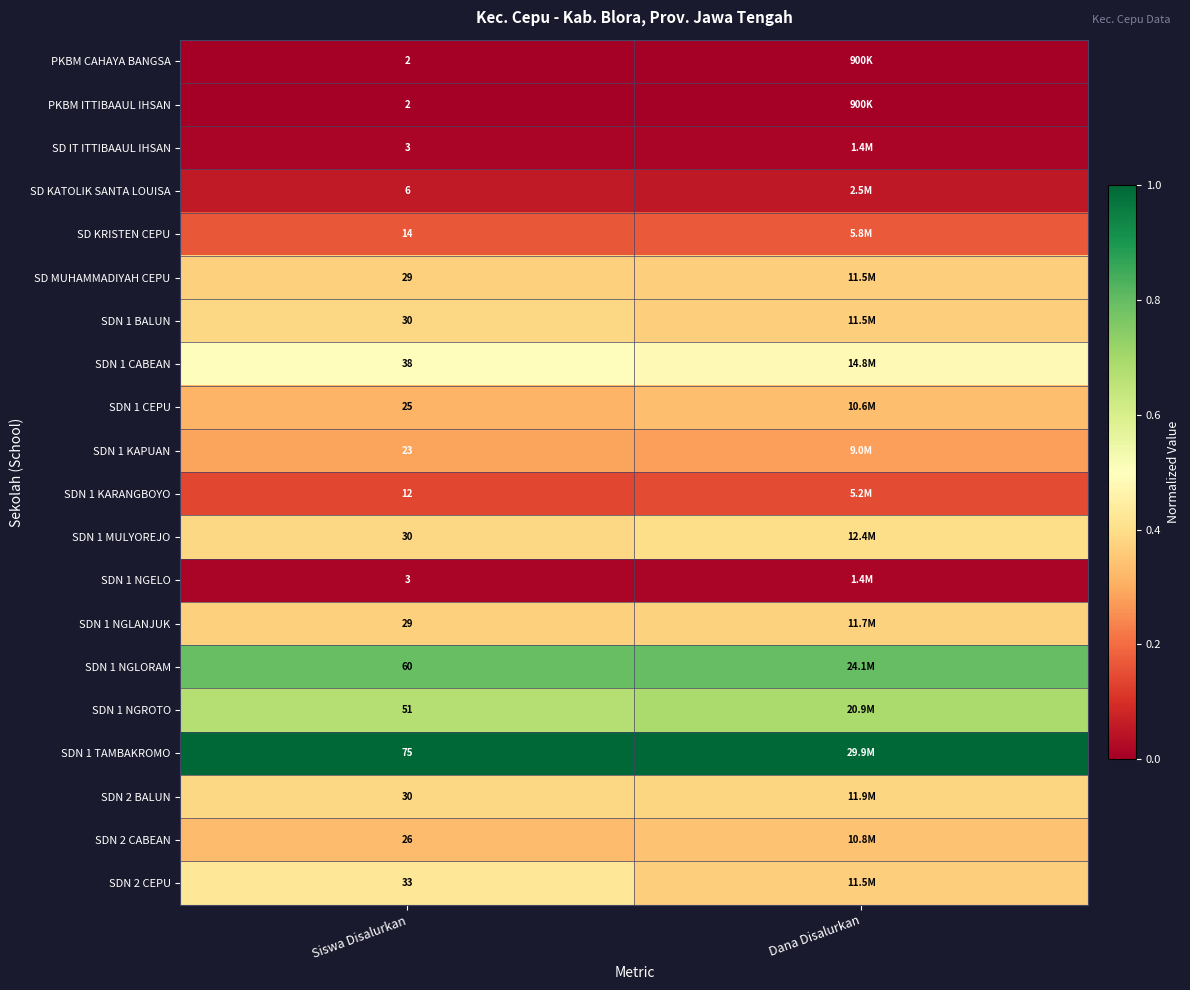

Is the value of SDN 1 NGELO at Siswa Disalurkan greater than the value of SDN 1 NGLORAM at Siswa Disalurkan?

No